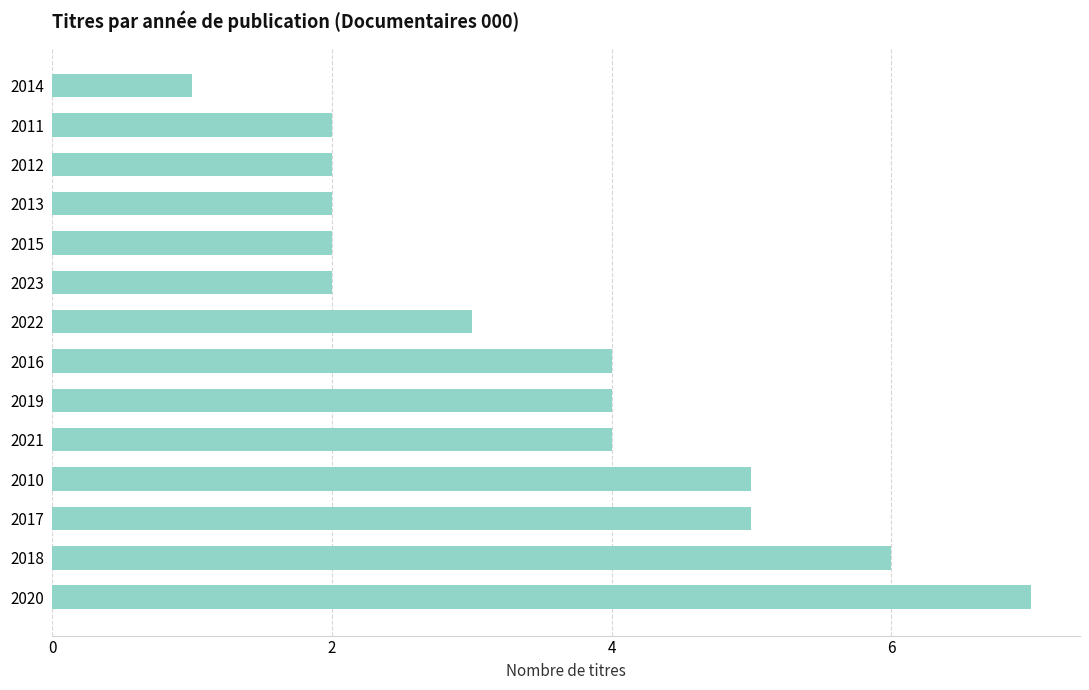

At which category does the chart reach its minimum across all series?

2014